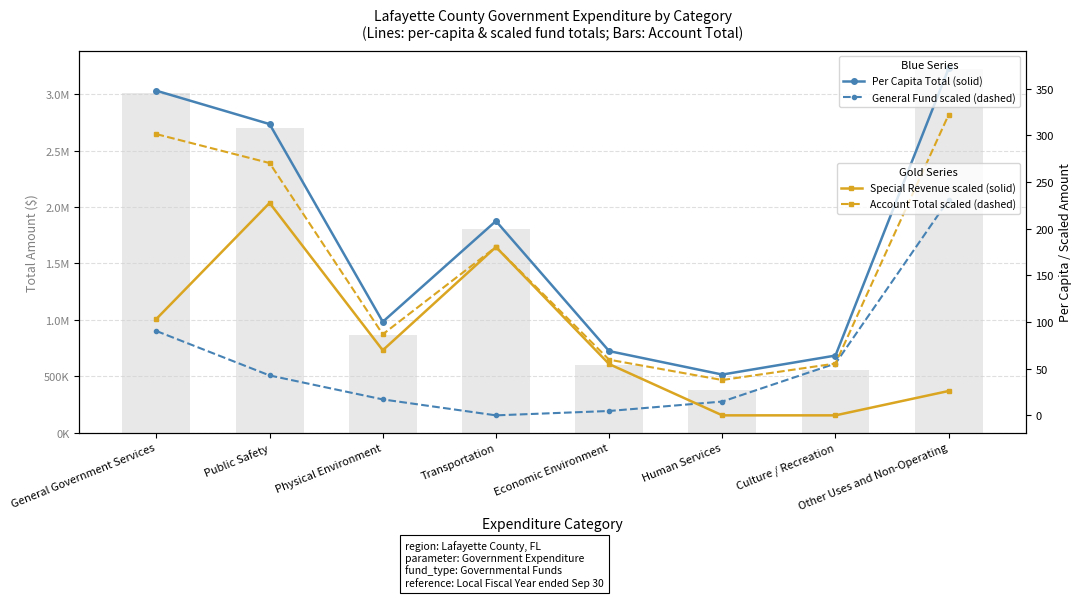

What is the value of the General Fund (÷1e4) bar at the 6th from the left?

14.8